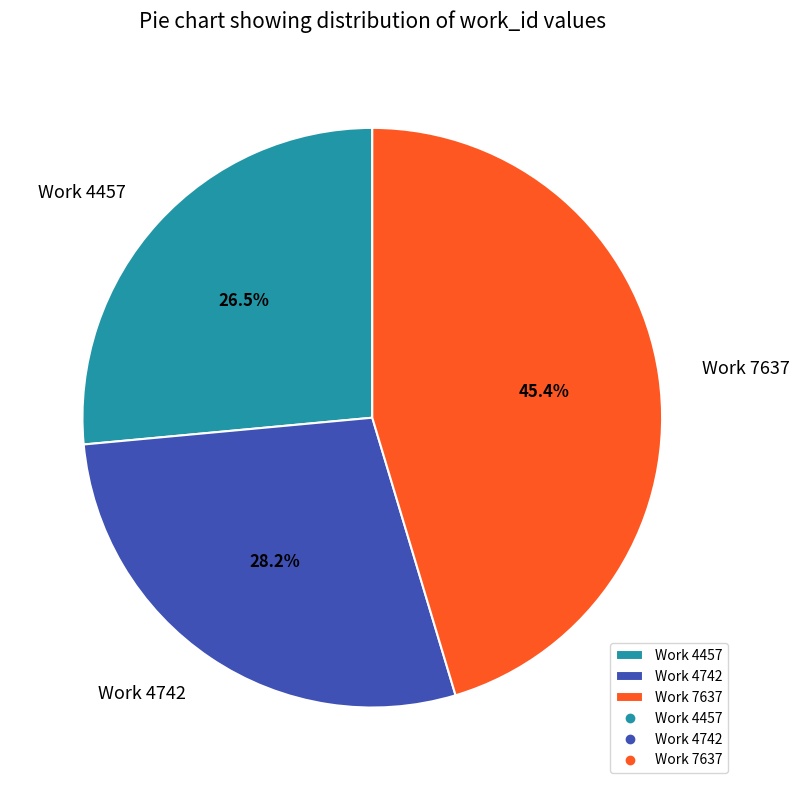

Rank the categories by value from highest to lowest.

Work 7637, Work 4742, Work 4457